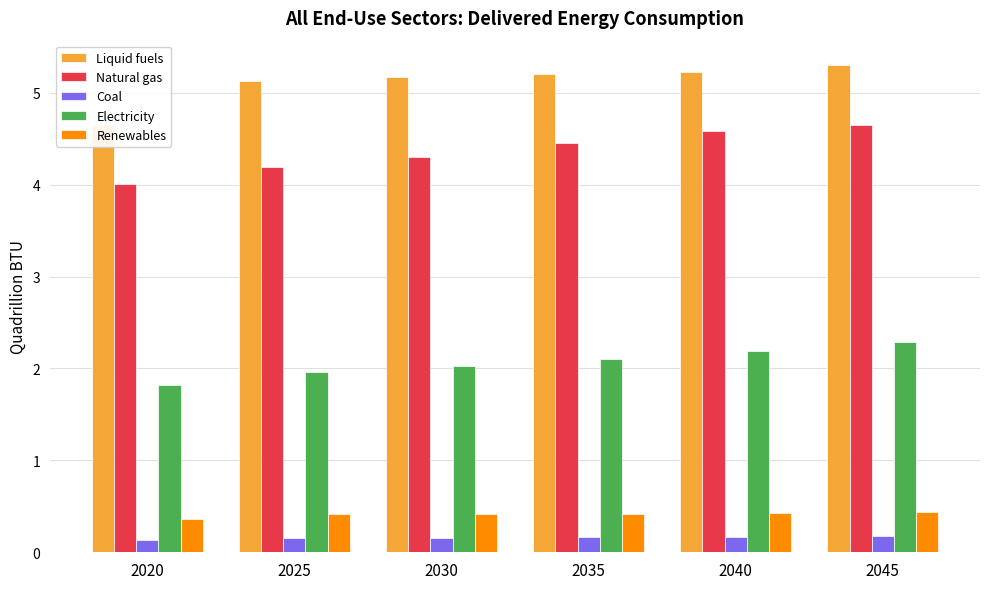

What are all the series names shown in the legend?

Liquid fuels, Natural gas, Coal, Electricity, Renewables